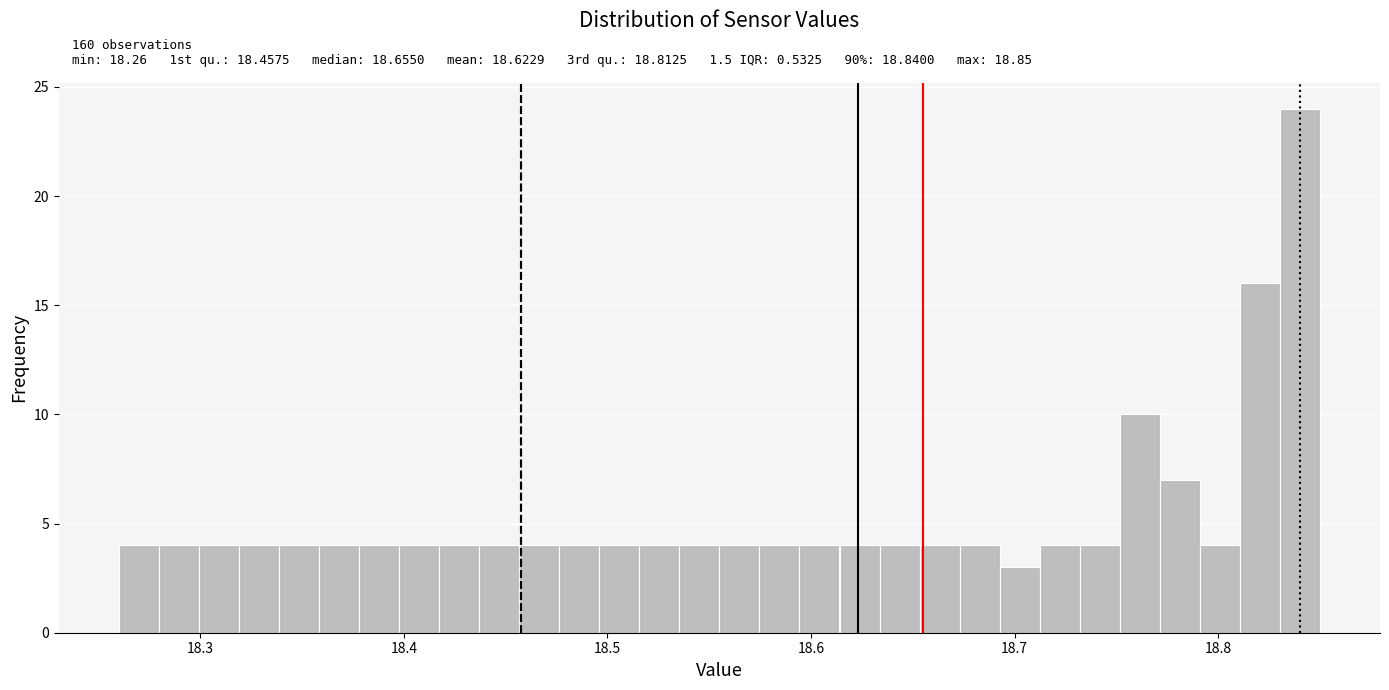

Around what value on the x-axis is the tallest bar? Give the approximate position of its centre, as read against the axis.

18.84